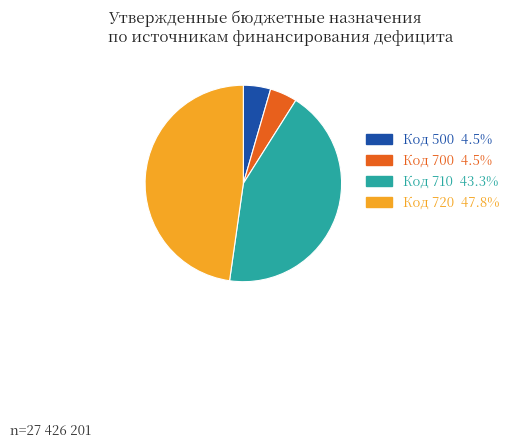

How many segments does this pie chart have?

4